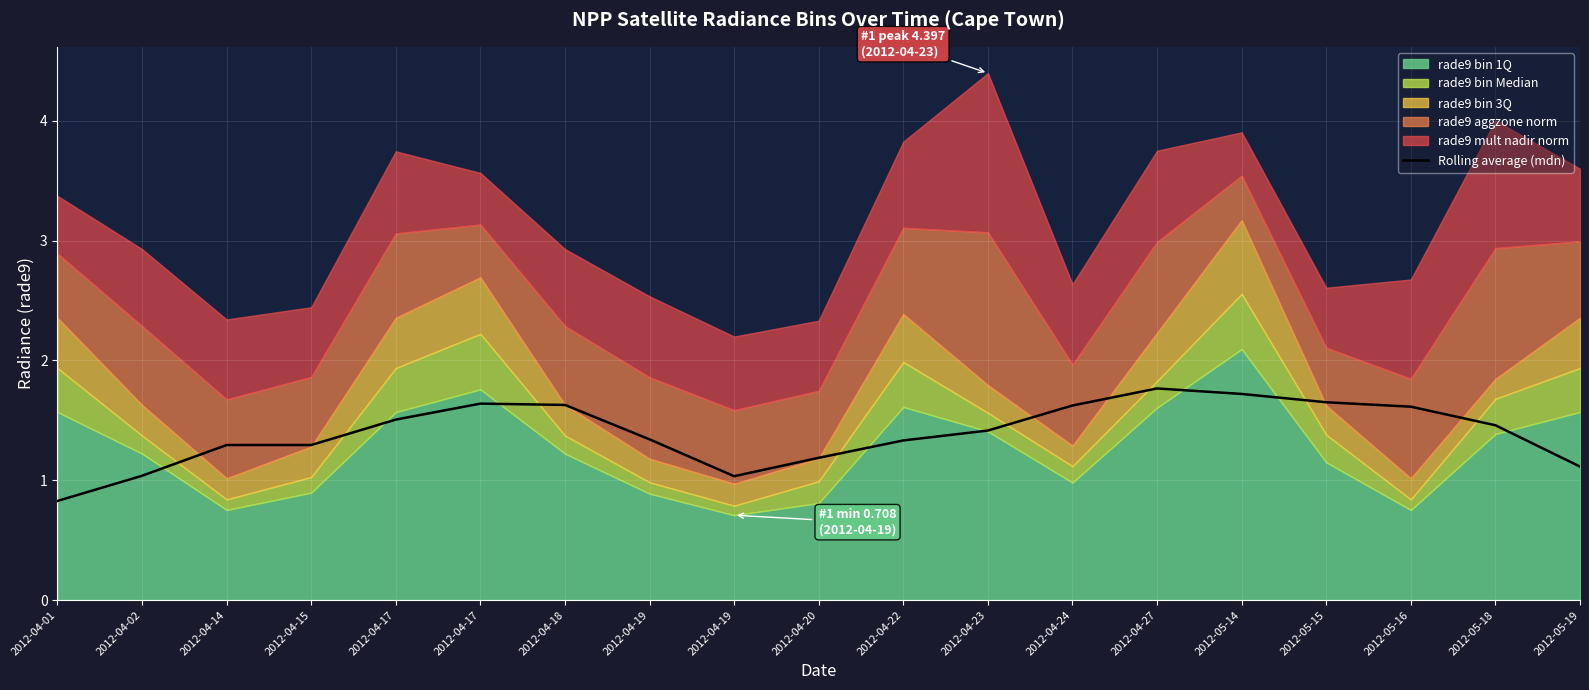

At which category does the data reach its first local peak?

2012-04-17